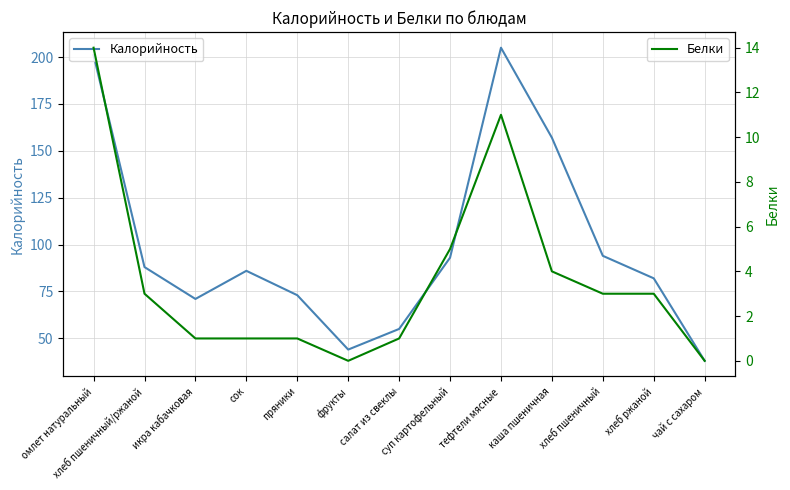

What is the label of the 8th point from the left?

суп картофельный